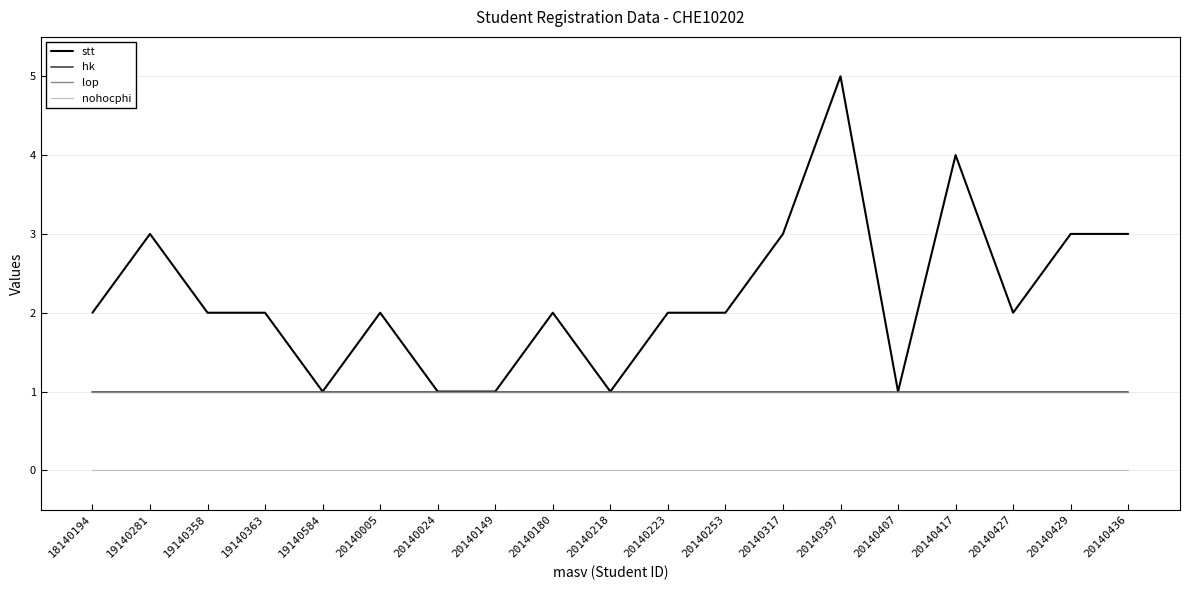

Does the chart have visible grid lines?

Yes